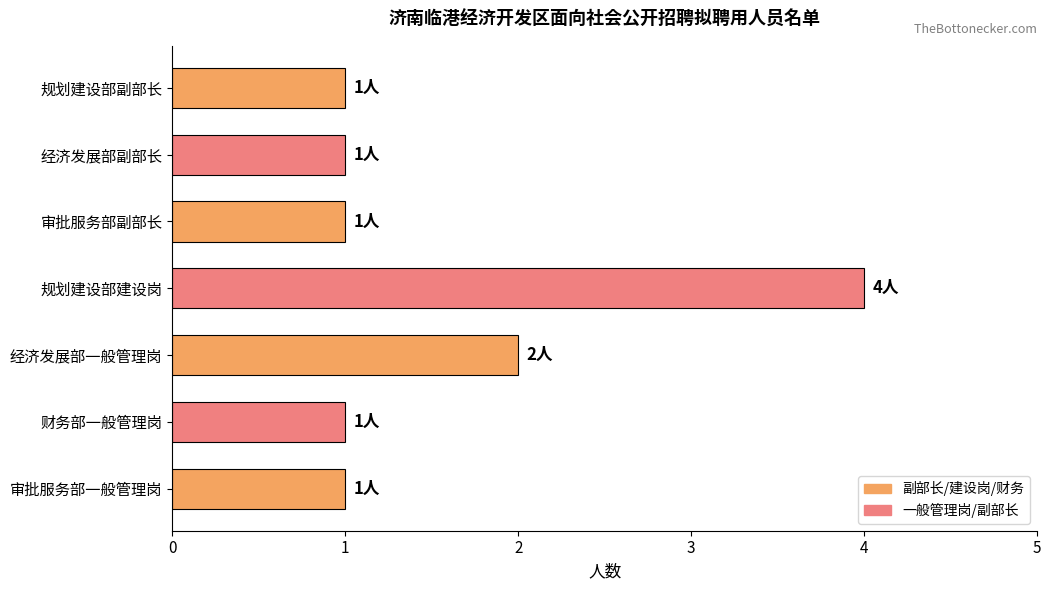

What is the minimum value shown in the chart?

1